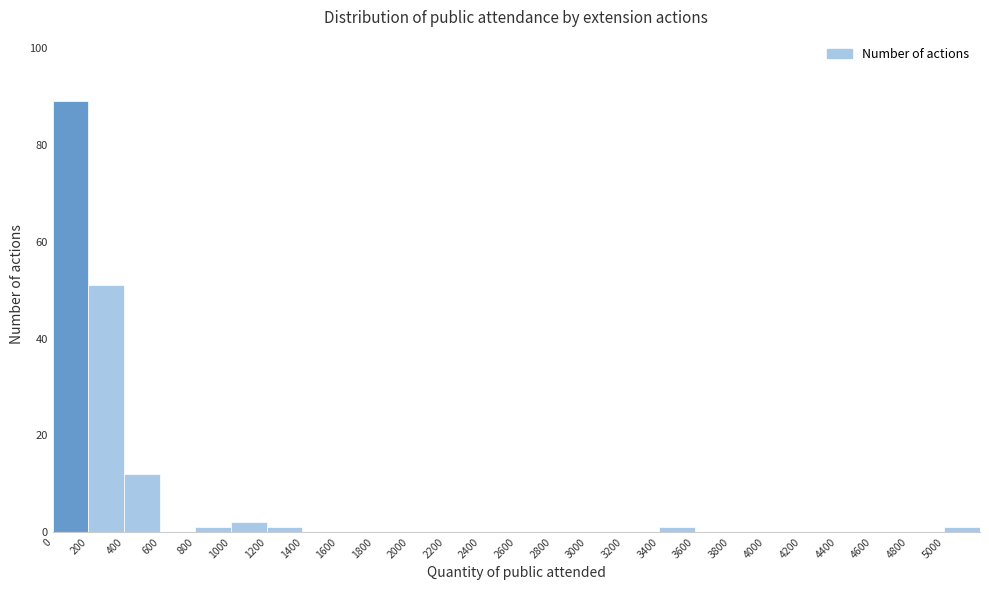

Reading left to right, list every bar in this chart as the range it spans on the x-axis followed by its height. The values are not printed on the chart, so give them approximately, as read against the axis.

0 to 200: 90
200 to 400: 52
400 to 600: 12
600 to 800: 0
800 to 1000: under 2
1000 to 1200: 2
1200 to 1400: under 2
1400 to 1600: 0
1600 to 1800: 0
1800 to 2000: 0
2000 to 2200: 0
2200 to 2400: 0
2400 to 2600: 0
2600 to 2800: 0
2800 to 3000: 0
3000 to 3200: 0
3200 to 3400: 0
3400 to 3600: under 2
3600 to 3800: 0
3800 to 4000: 0
4000 to 4200: 0
4200 to 4400: 0
4400 to 4600: 0
4600 to 4800: 0
4800 to 5000: 0
5000 to 5200: under 2